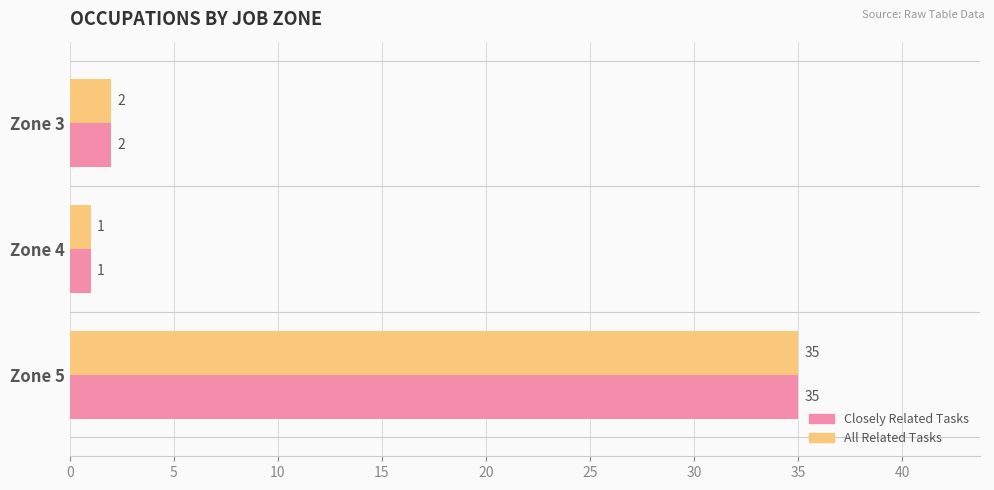

The Closely Related Tasks series shows 35 at Zone 5. True or false?

True